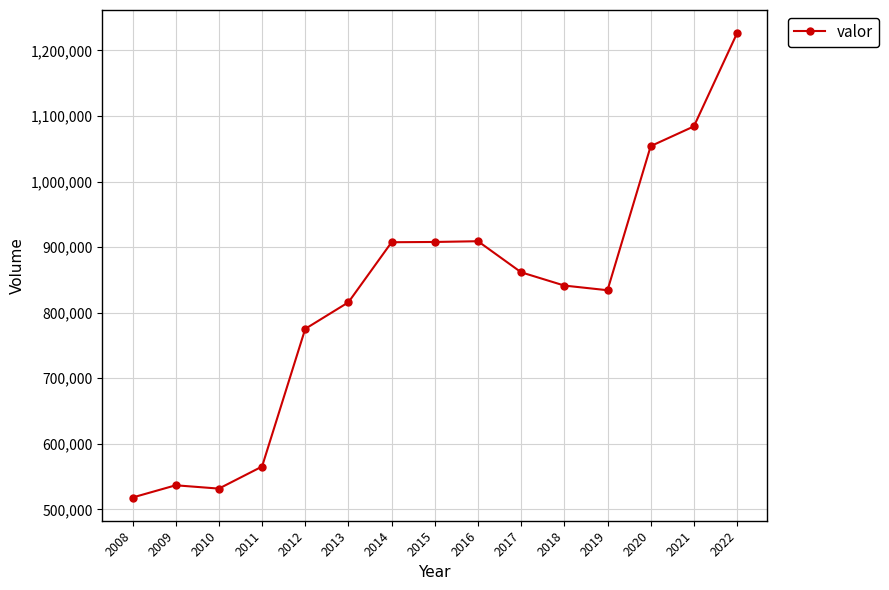

What is the difference between the maximum and minimum values?

708266